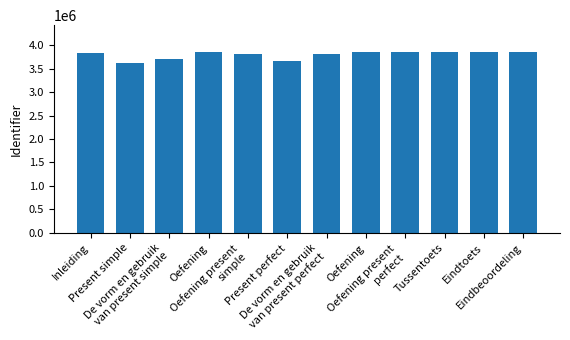

Approximately how many times larger is the value at Present simple compared to Oefening present
simple?

1.0